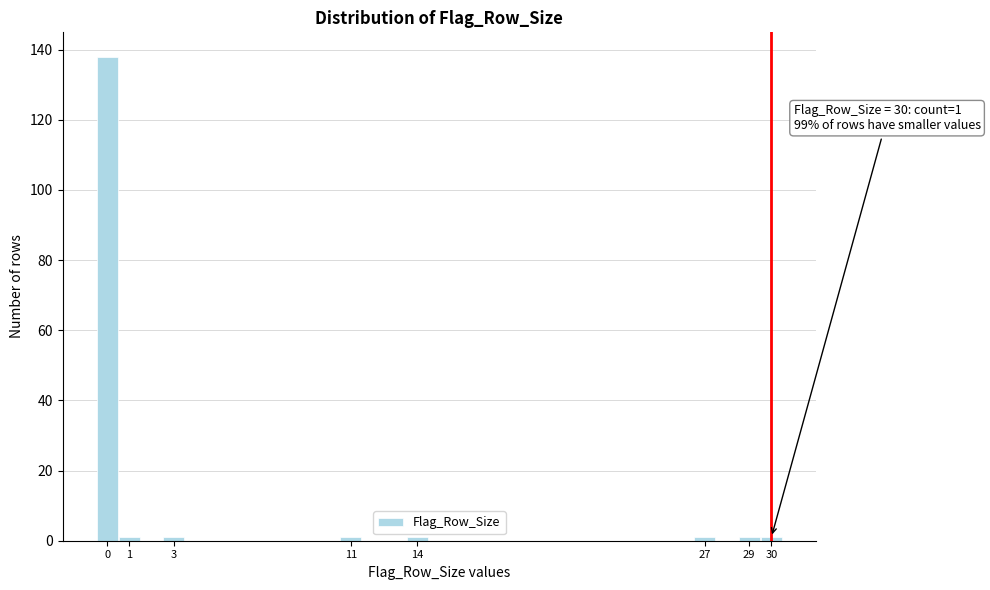

Over which range of the x-axis is the bar tallest?

-0.5 to 0.5